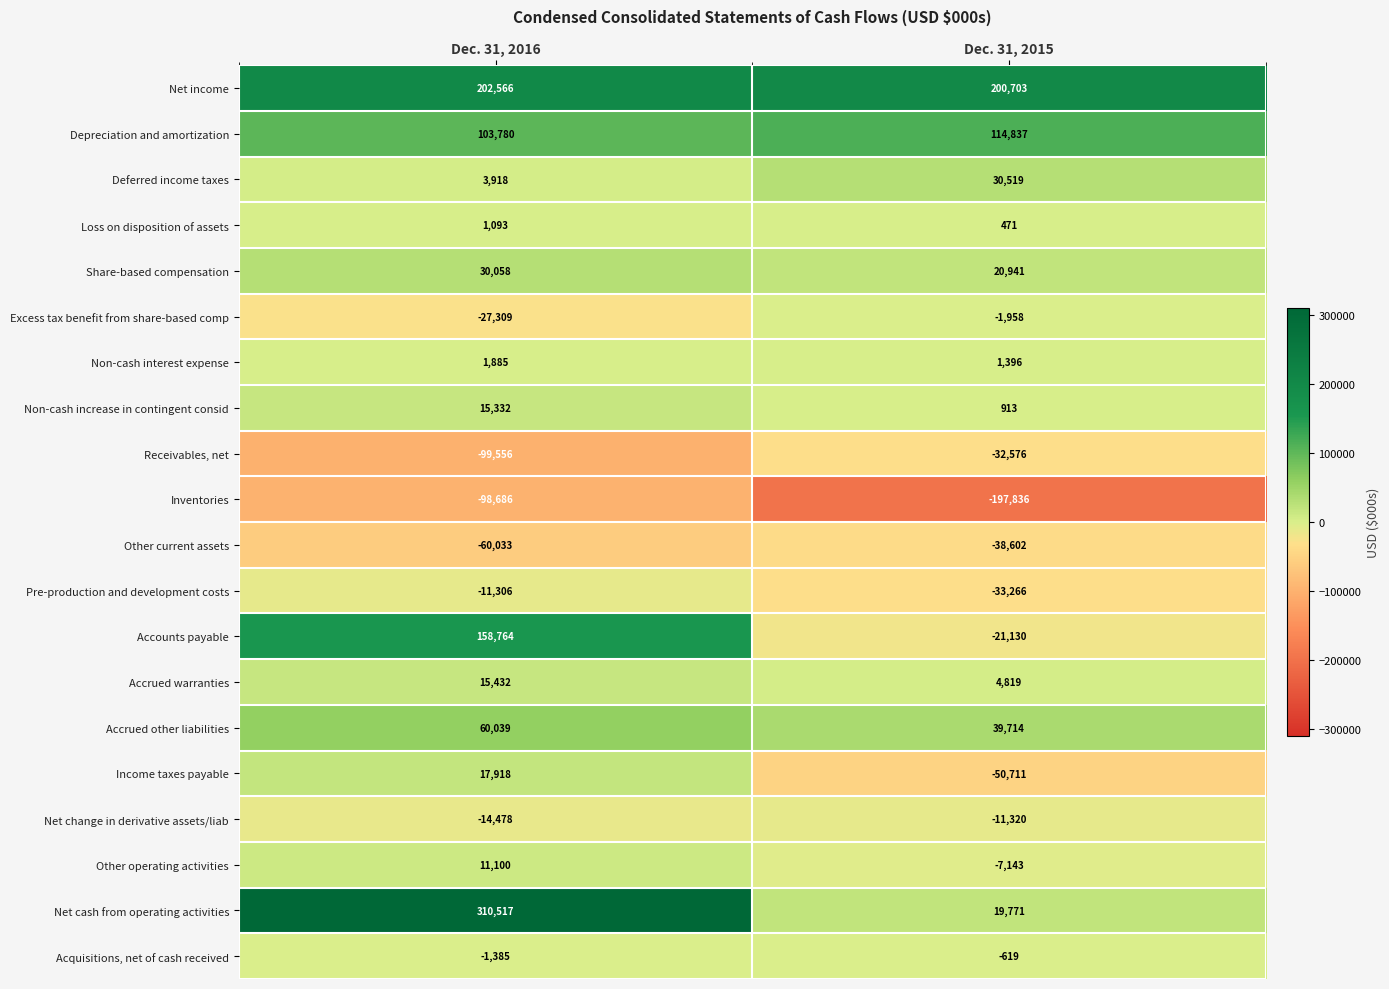

Which series has the largest total across all categories?

Net income